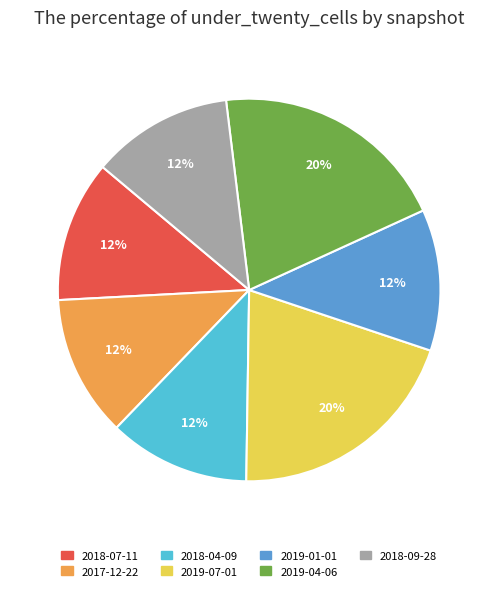

To the nearest percent, what is the average slice percentage?

14%